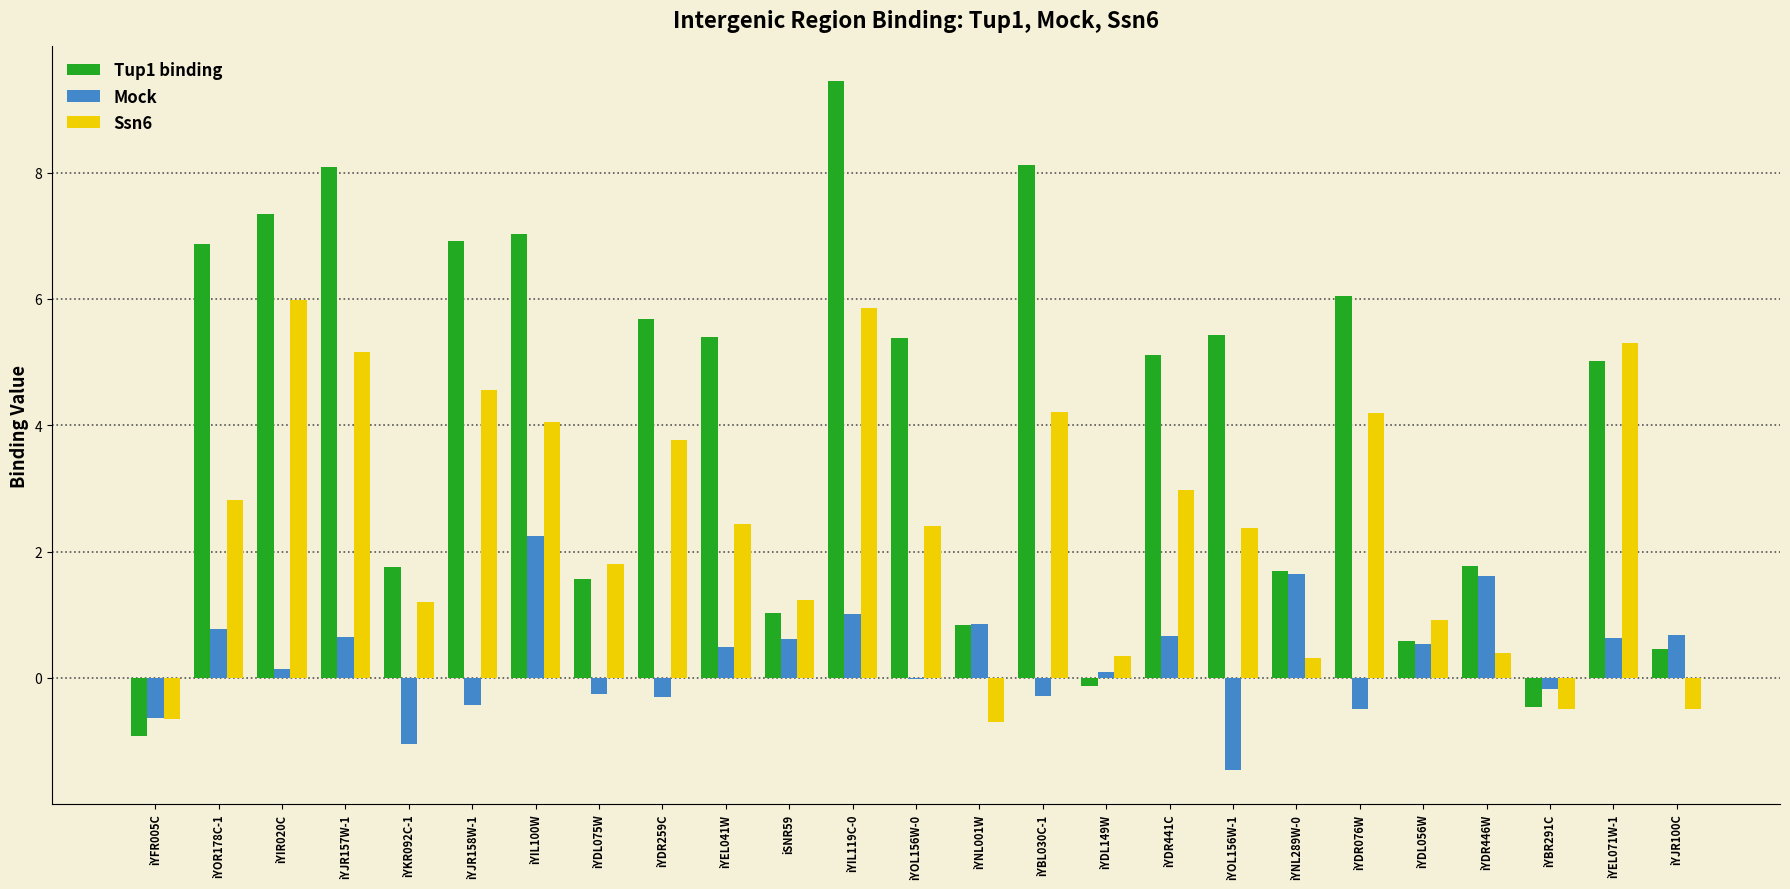

The value of Ssn6 at iYEL071W-1 is 5.3. True or false?

True